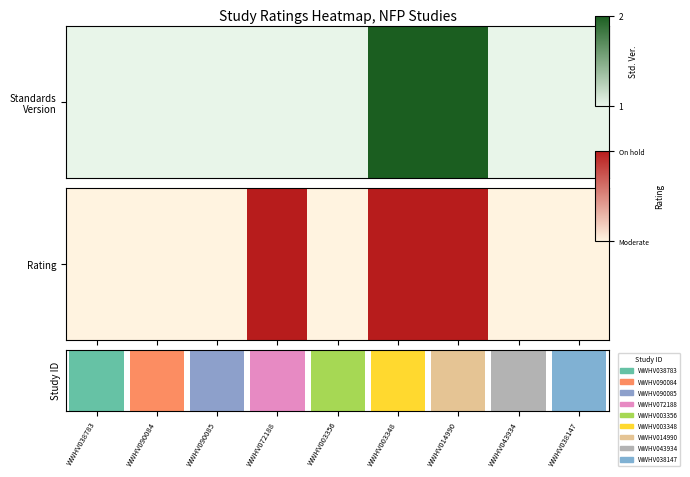

What is the maximum value shown in the chart?

2